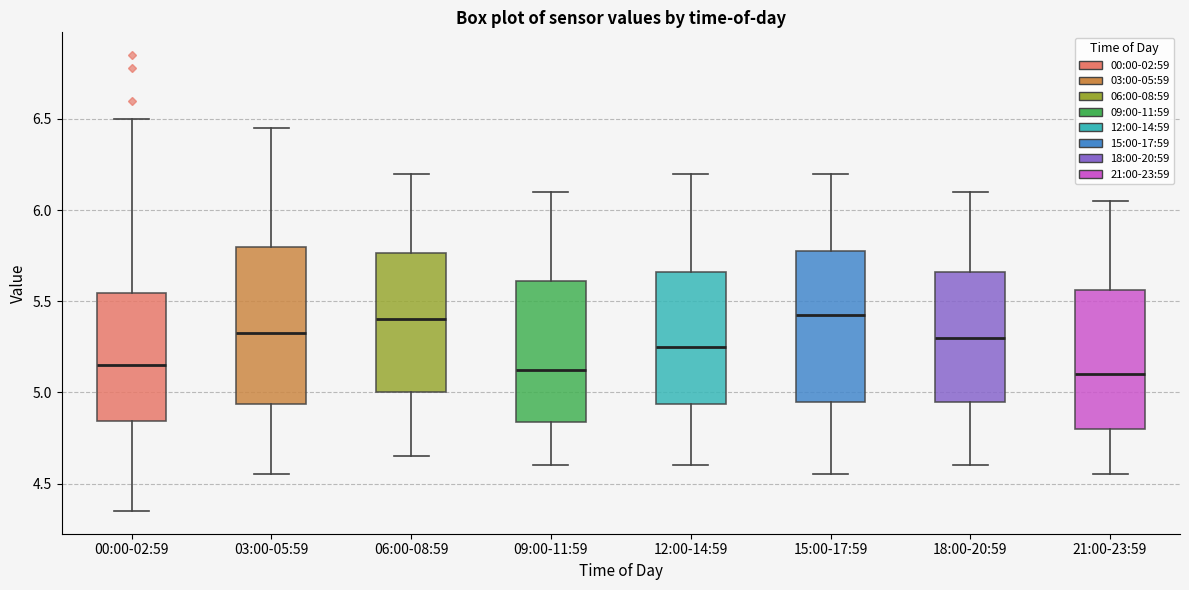

Reading left to right, read every box against the y-axis: the position of its median line, the range the box covers, and the ends of its whiskers. The values are not printed on the chart, so give them approximately, as read against the axis.

00:00-02:59: median 5.15, box 4.85 to 5.55, whiskers 4.35 to 6.50
03:00-05:59: median 5.35, box 4.95 to 5.80, whiskers 4.55 to 6.45
06:00-08:59: median 5.40, box 5.00 to 5.75, whiskers 4.65 to 6.20
09:00-11:59: median 5.15, box 4.85 to 5.60, whiskers 4.60 to 6.10
12:00-14:59: median 5.25, box 4.95 to 5.65, whiskers 4.60 to 6.20
15:00-17:59: median 5.45, box 4.95 to 5.80, whiskers 4.55 to 6.20
18:00-20:59: median 5.30, box 4.95 to 5.65, whiskers 4.60 to 6.10
21:00-23:59: median 5.10, box 4.80 to 5.55, whiskers 4.55 to 6.05